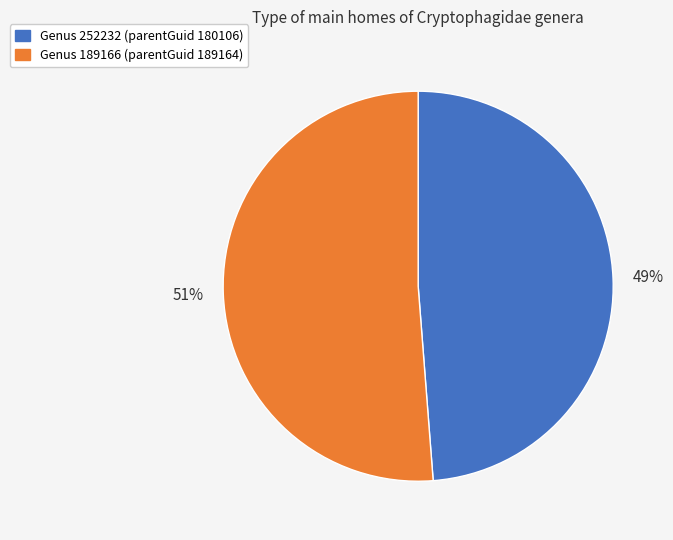

True or false: Genus 252232 (parentGuid 180106) accounts for 59% of the total.

False